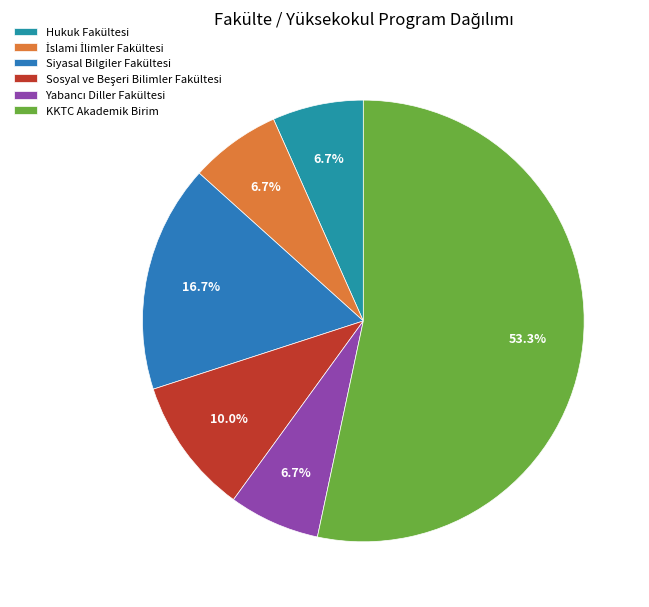

To the nearest percent, what is the average slice percentage?

17%